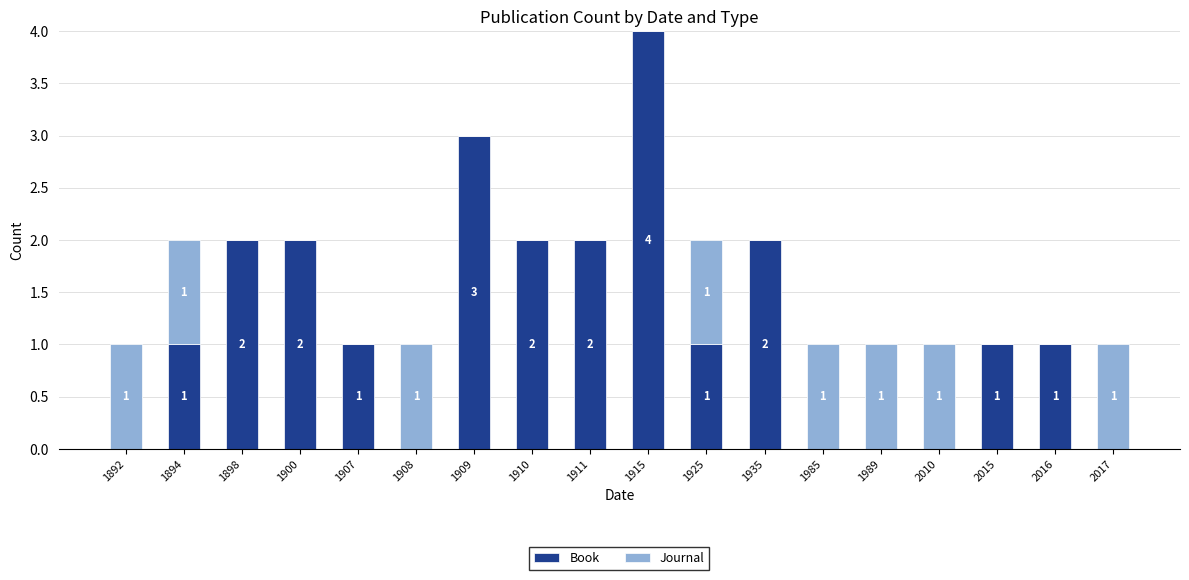

How many categories are shown in the chart?

18